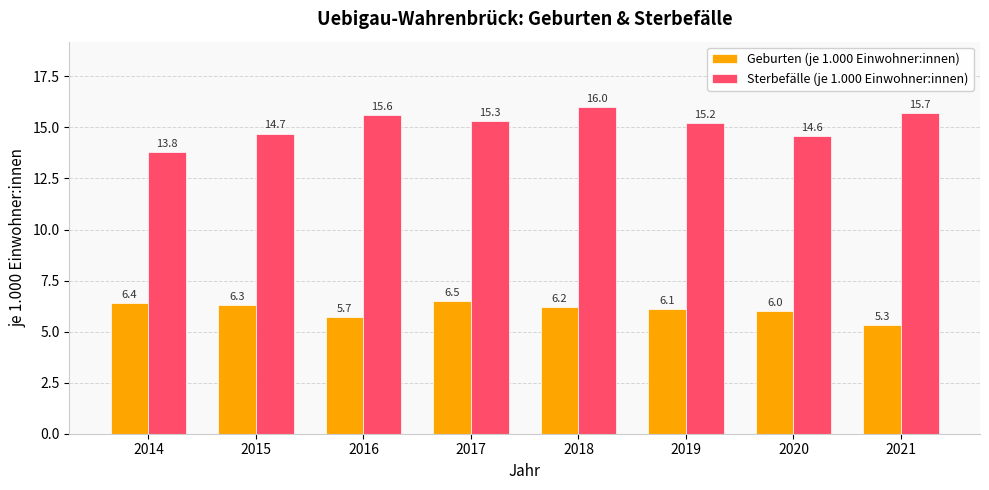

How many groups of bars are there?

8